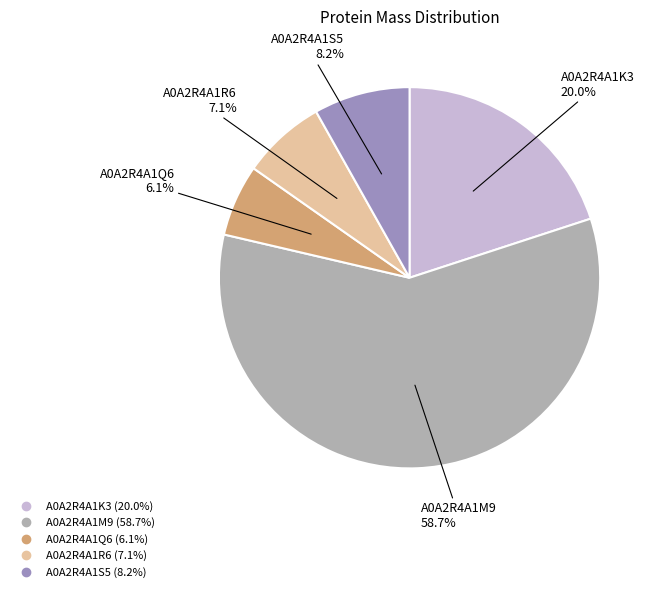

To the nearest percent, what is the average slice percentage?

20%